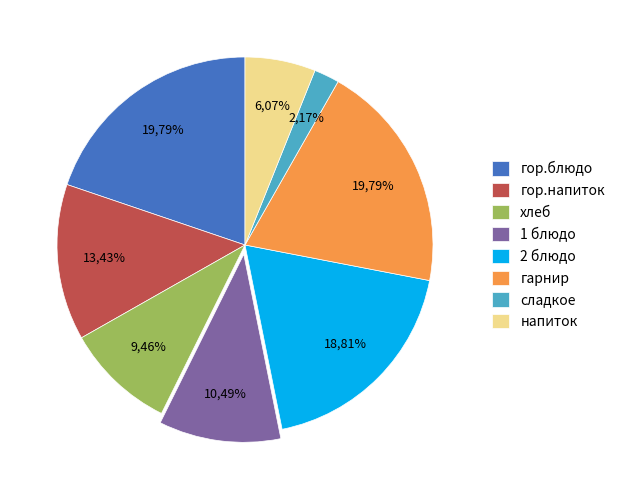

What percentage do гарнир and 2 блюдо together represent?

38.6%